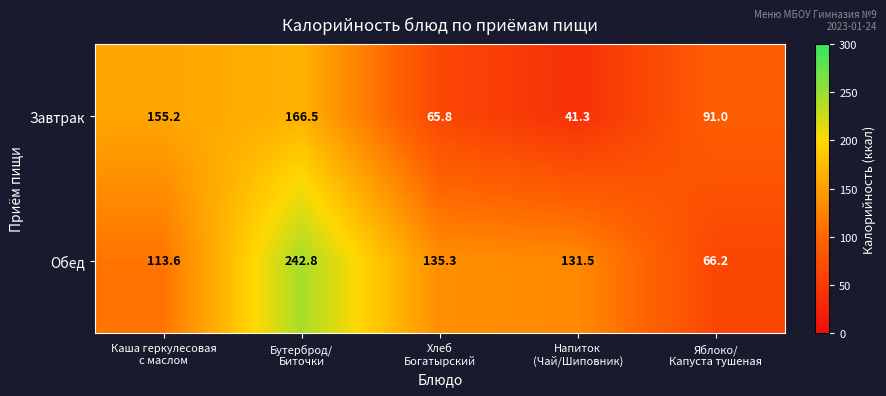

Reading left to right, what are all the values shown in this chart?

Завтрак: 155.2	166.5	65.8	41.3	91.0
Обед: 113.6	242.8	135.3	131.5	66.2